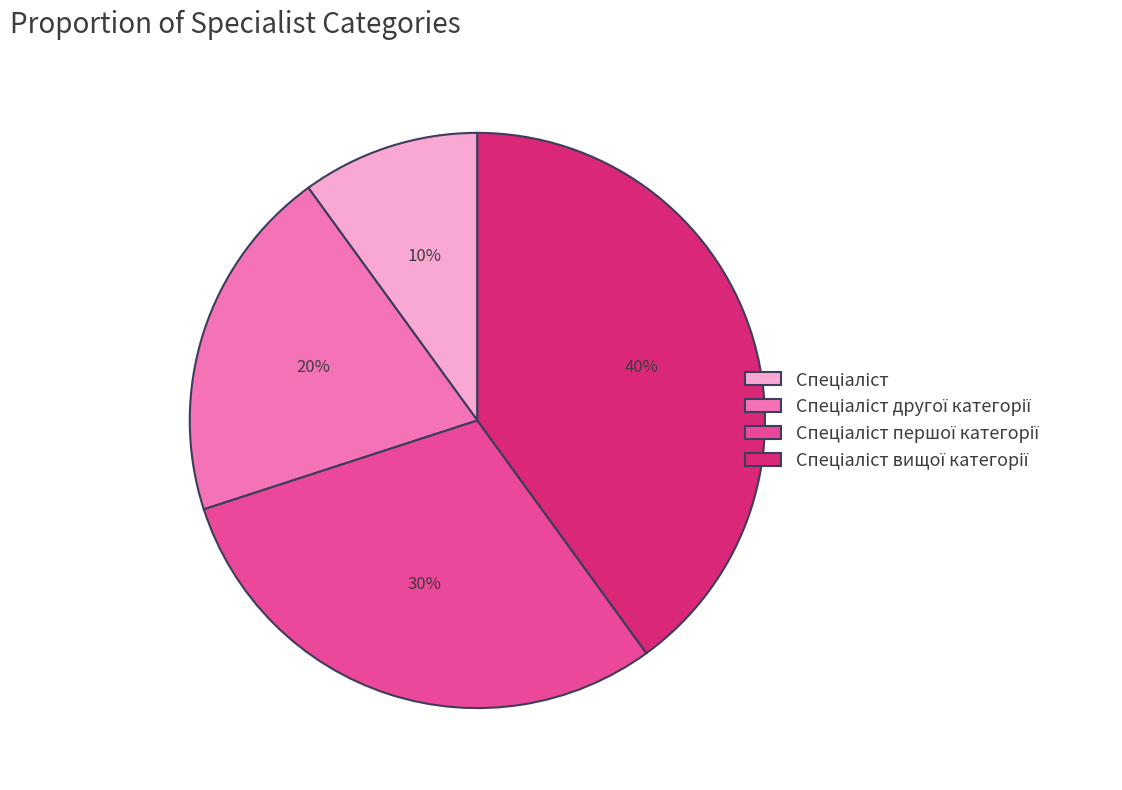

To the nearest percent, what is the difference between the largest and smallest slice percentages?

30%